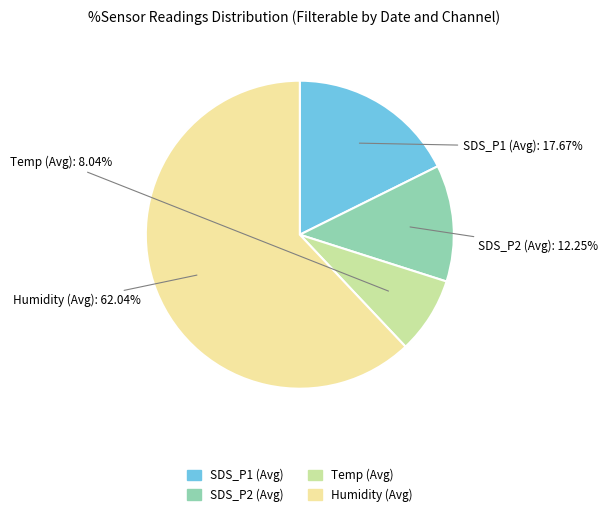

Which category has the biggest portion of the pie?

Humidity (Avg)